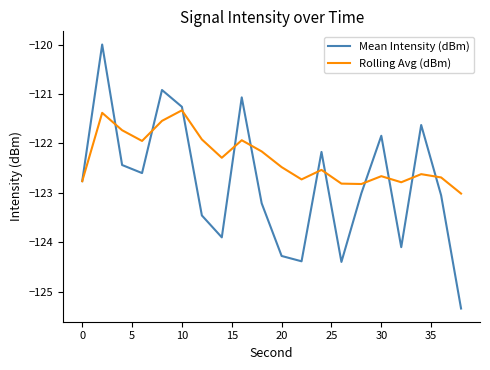

True or false: Rolling Avg (dBm) and Mean Intensity (dBm) intersect in this chart.

True